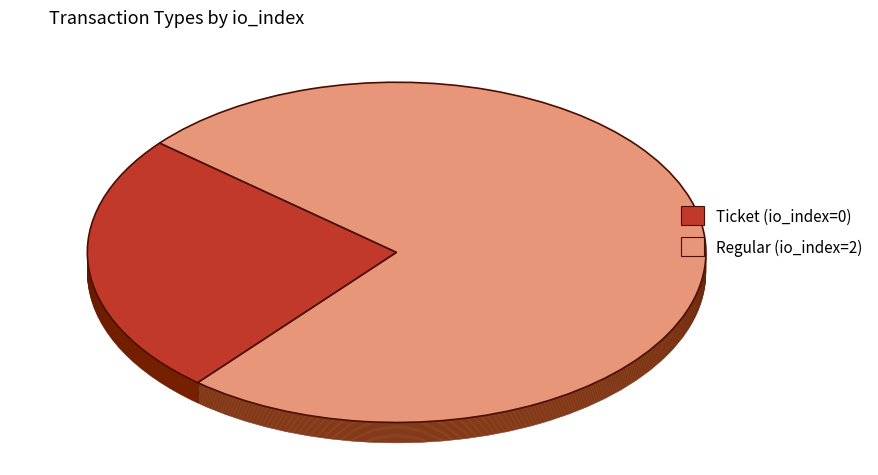

How many slices are in this pie chart?

2